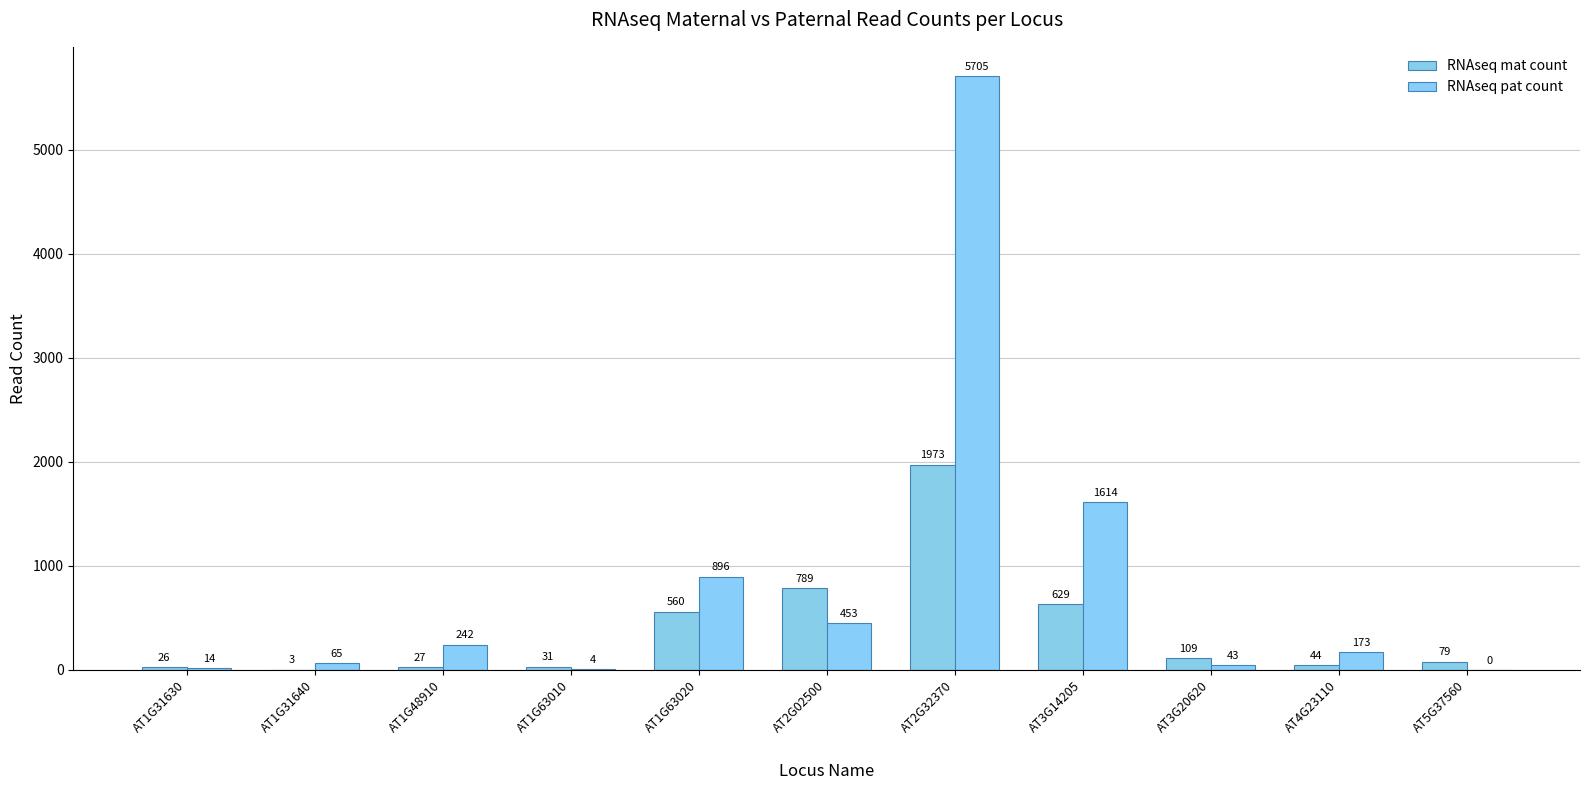

Reading right to left, transcribe all the data shown in this chart.

RNAseq mat count: 79	44	109	629	1973	789	560	31	27	3	26
RNAseq pat count: 0	173	43	1614	5705	453	896	4	242	65	14